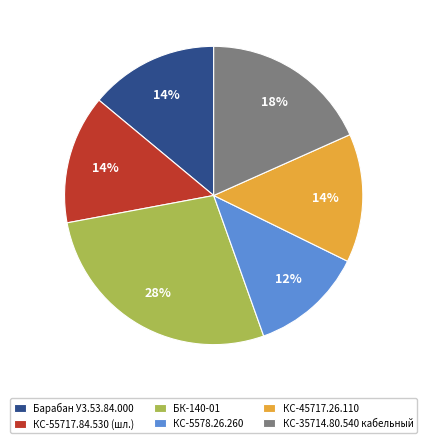

Is there any slice that represents more than half of the pie?

No